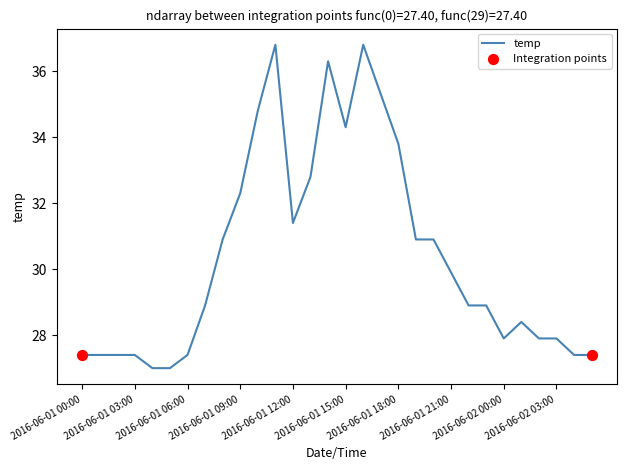

What is the greatest value displayed?

36.8